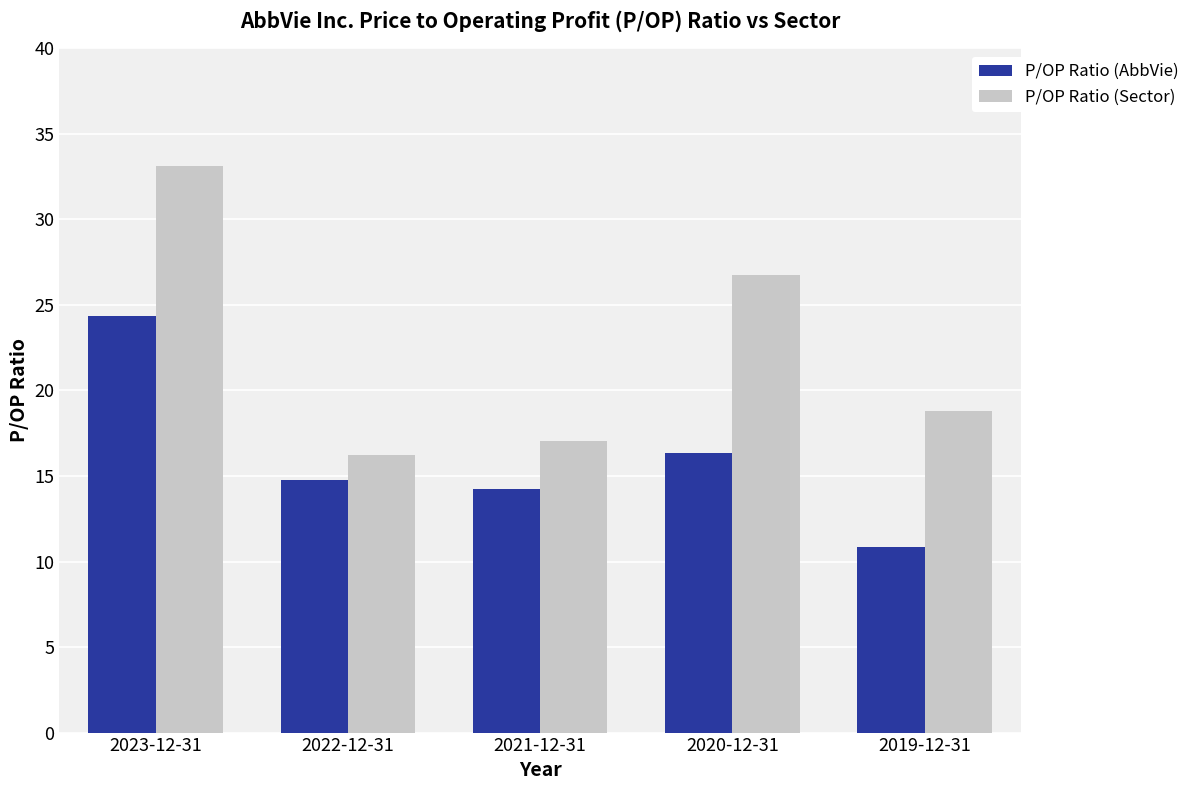

What is the average value of the P/OP Ratio (AbbVie) series?

16.1